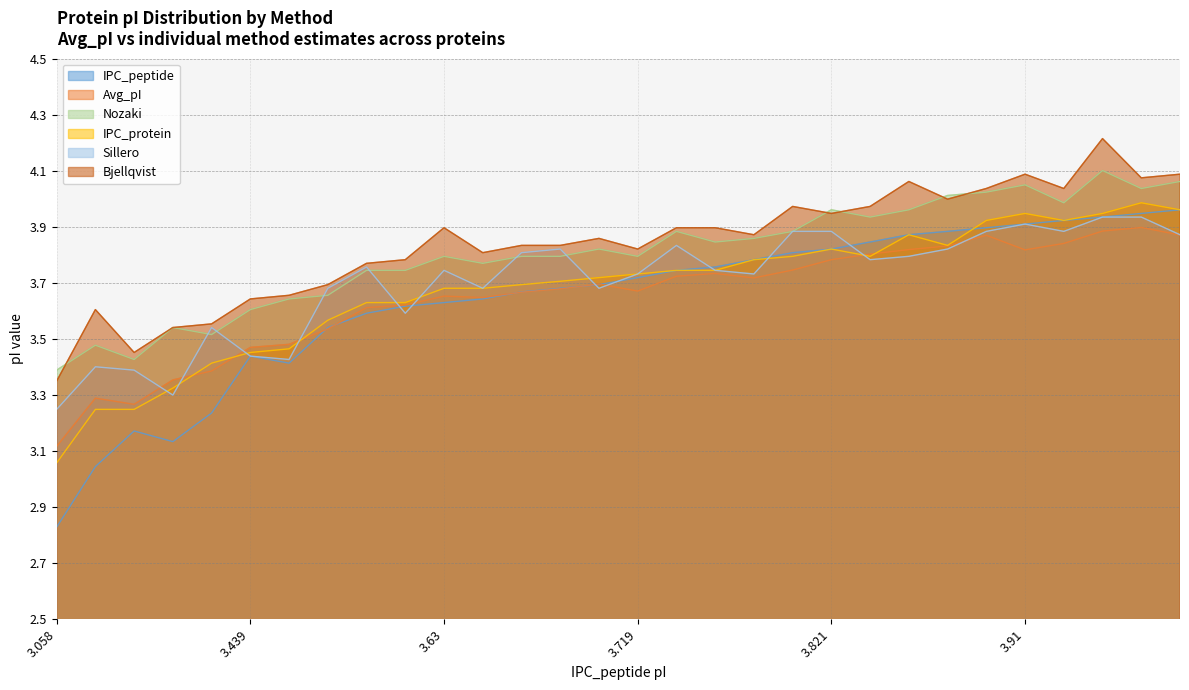

How many lines are shown in the chart?

6